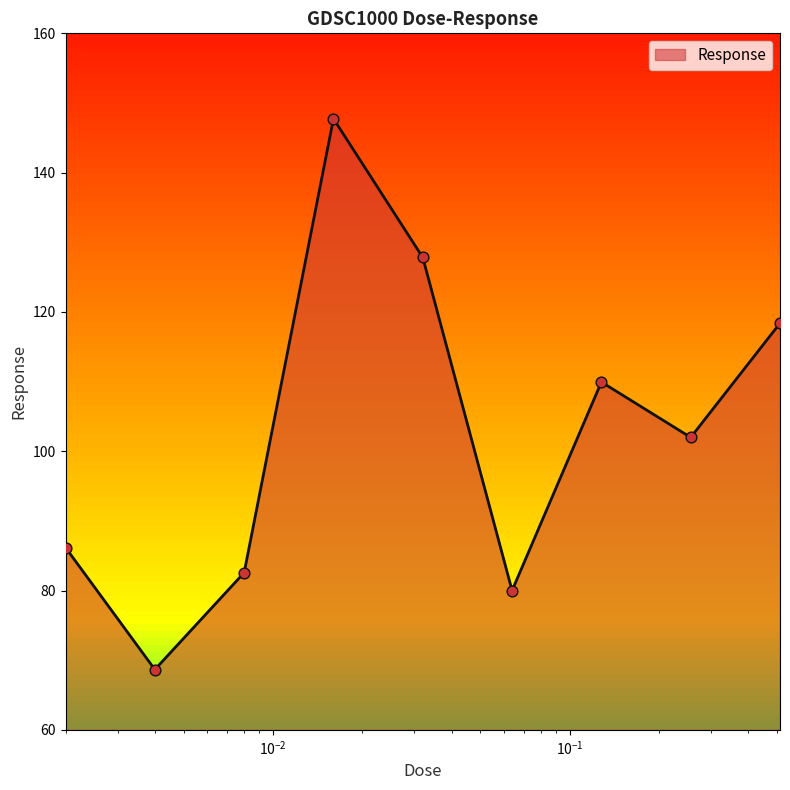

What is the ratio of the value at 0.016 to the value at 0.032?

1.2